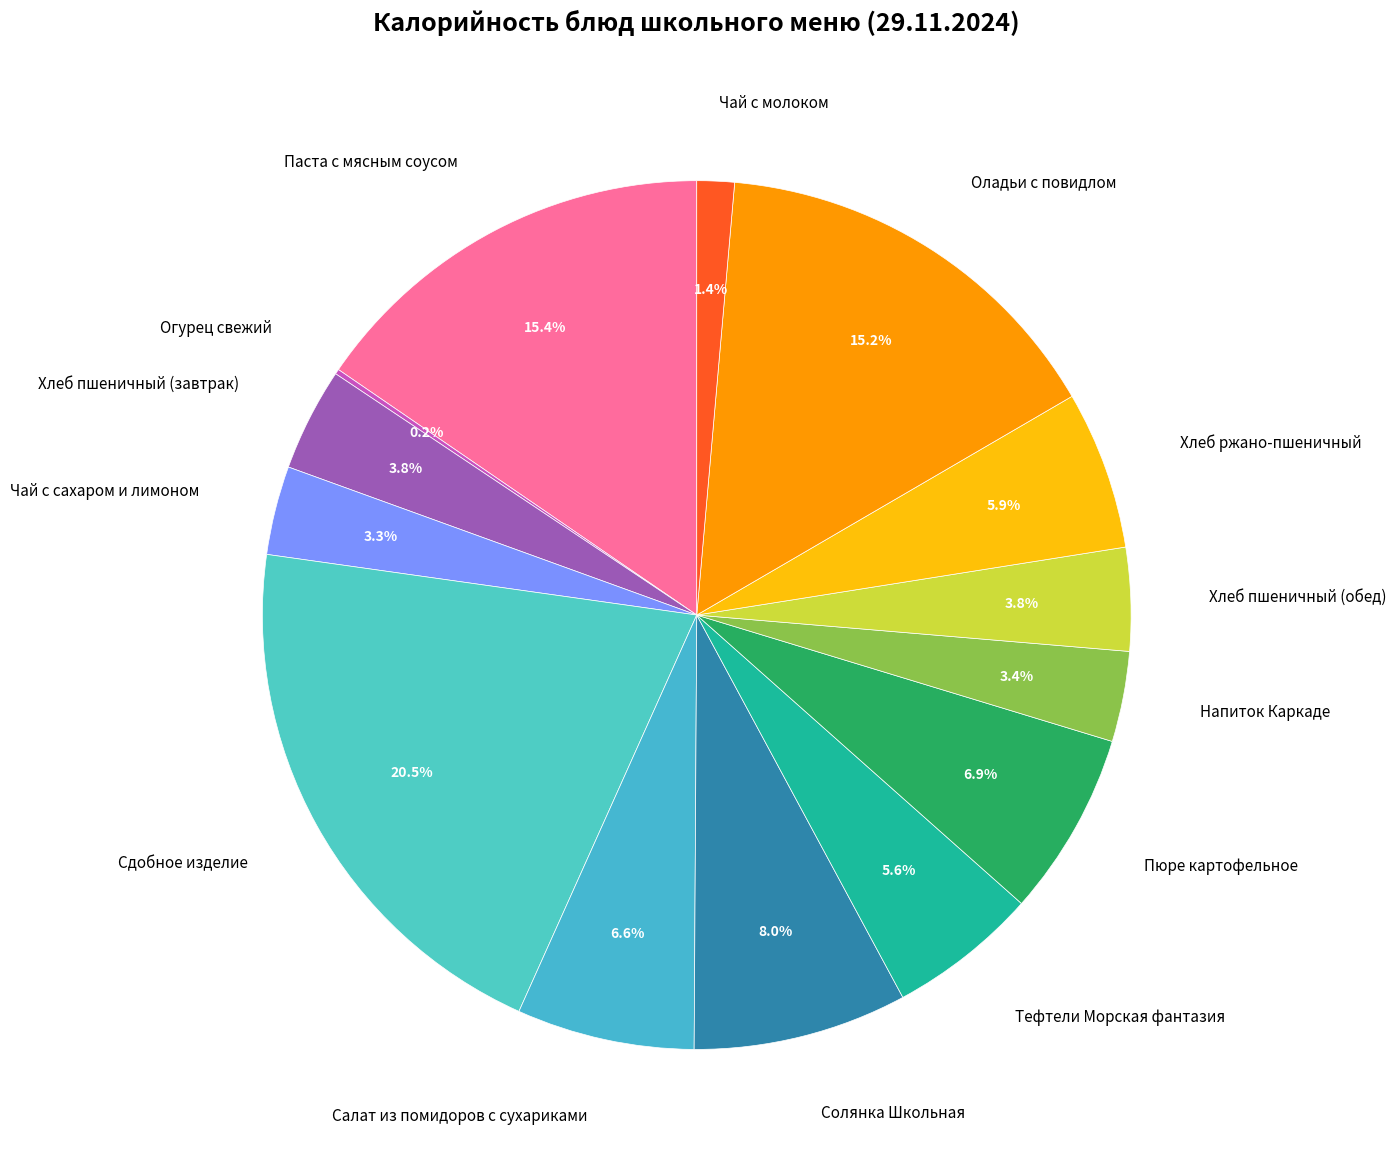

To the nearest percent, what percentage of the pie is Солянка Школьная?

8%